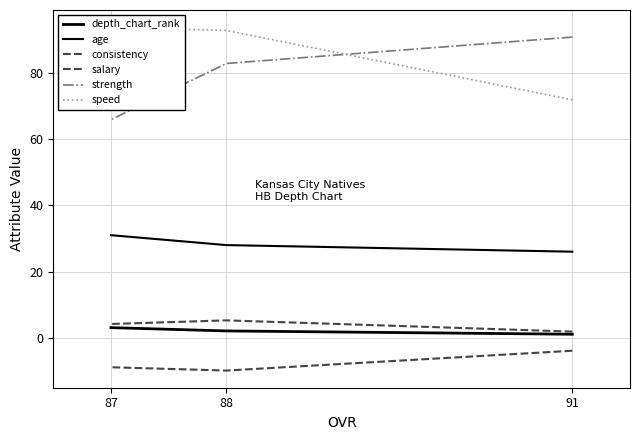

What is the value of the salary point at the 2nd from the left?

5.2